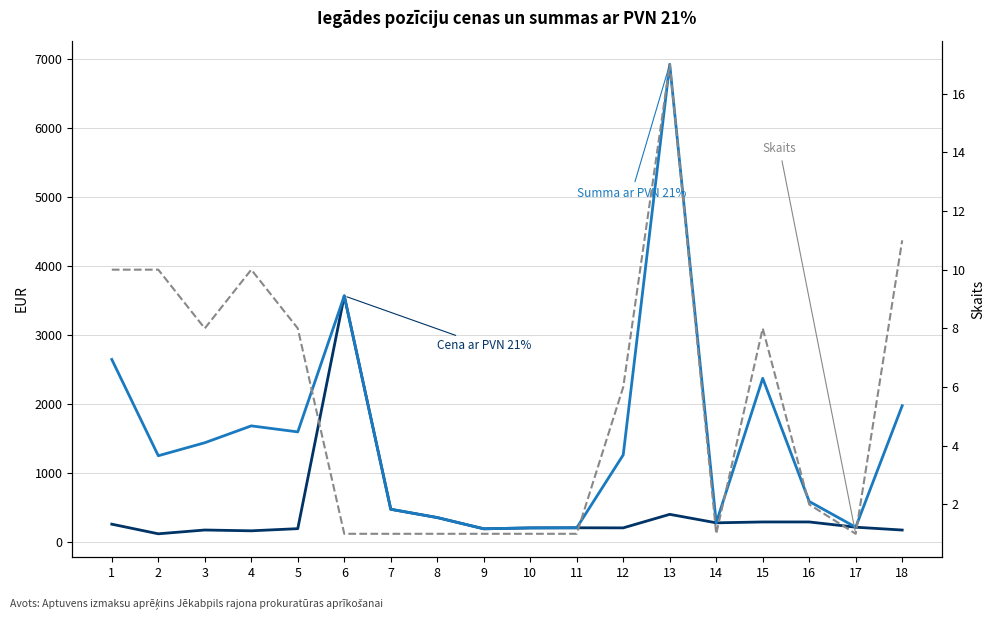

What are all the series names shown in the legend?

Cena ar PVN 21%, Summa ar PVN 21%, Skaits